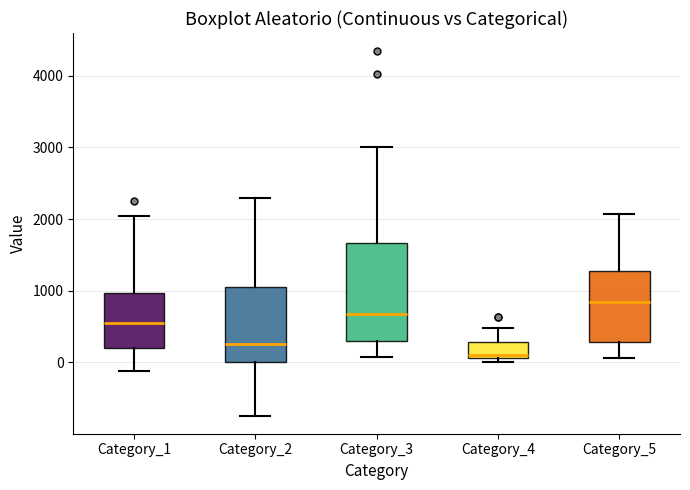

Where is the upper edge of the box for Category_2 on the y-axis? The values are not printed on the chart, so give them approximately, as read against the axis.

1000